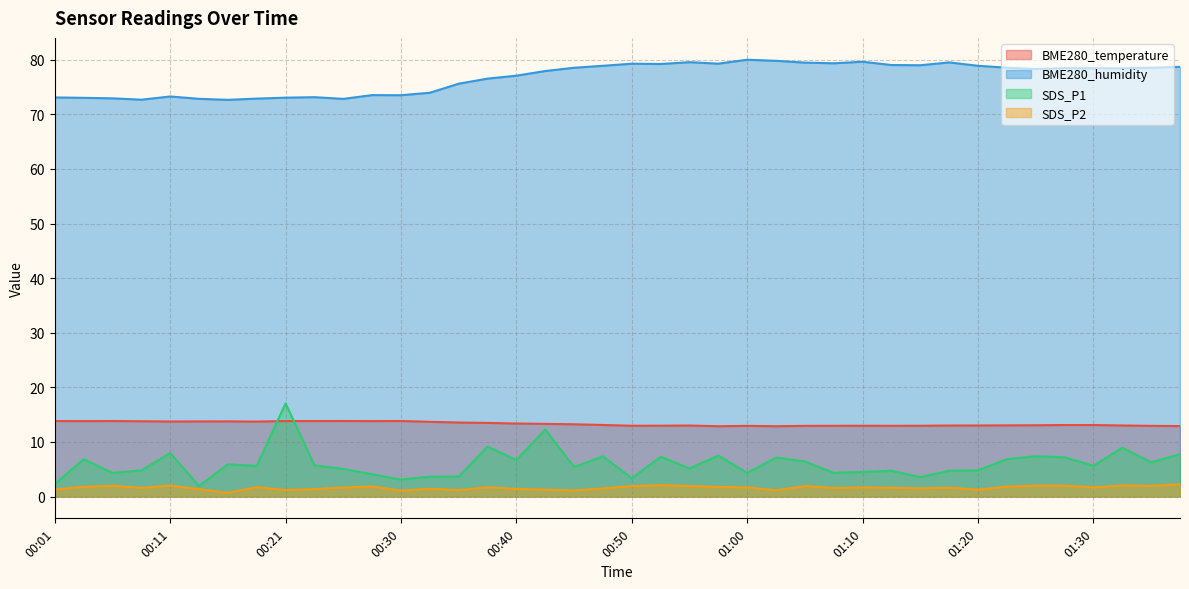

What position from the left is 00:25?

11